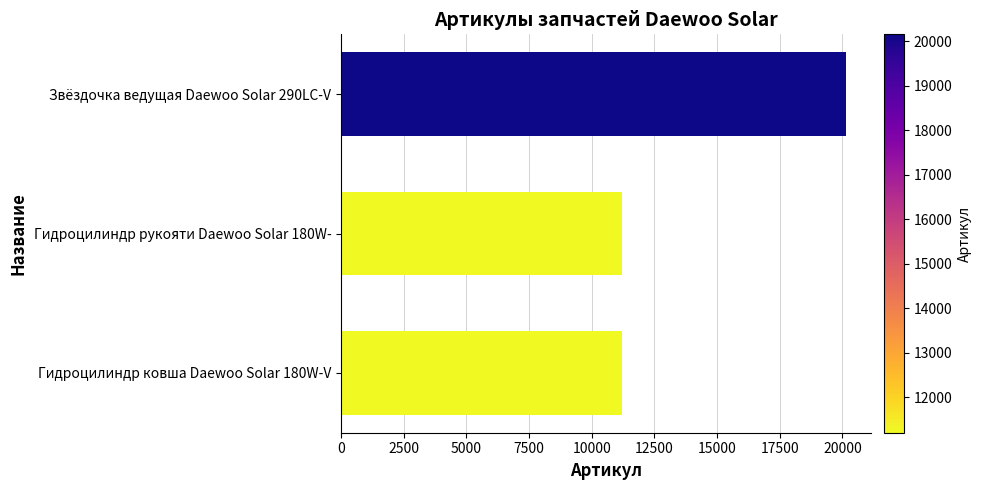

Is it true that the value at Гидроцилиндр ковша Daewoo Solar 180W-V is 18207?

False